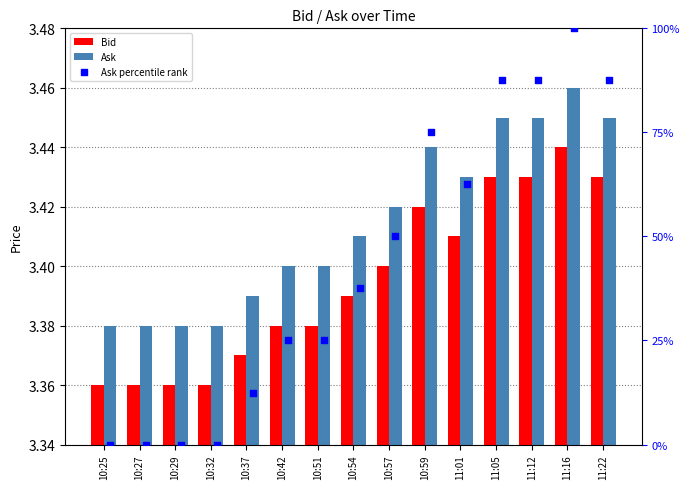

Is the value of Ask at 11:22 greater than the value of Bid at 11:16?

Yes